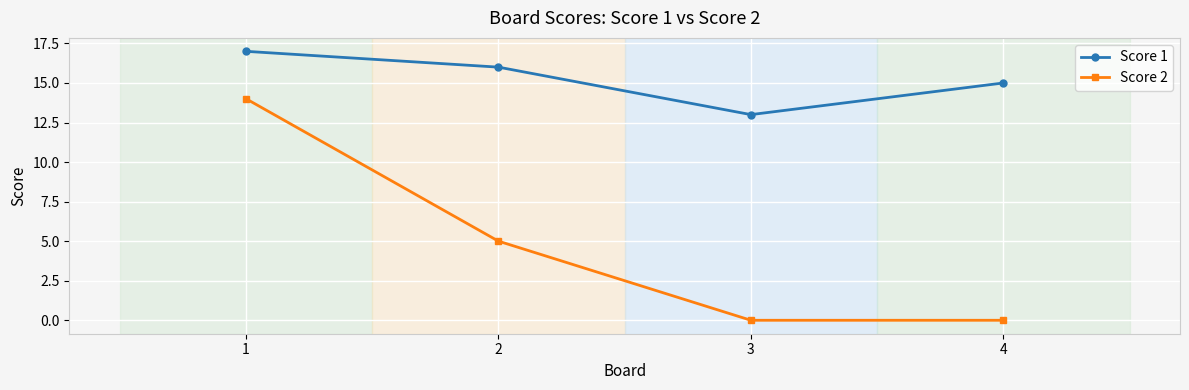

What is the value of the Score 1 point at the 2nd from the left?

16